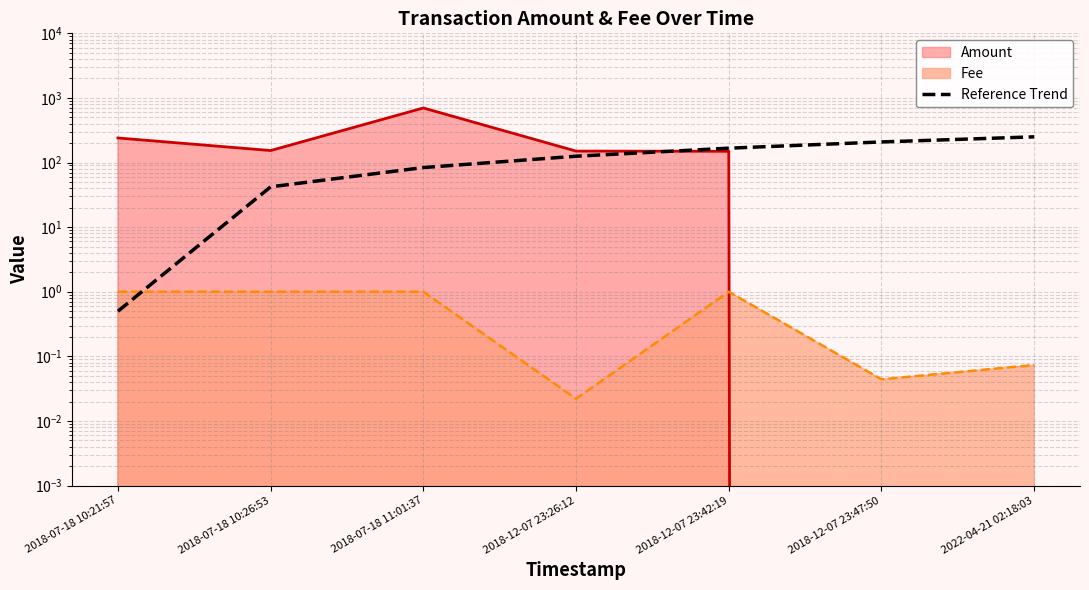

What is the smallest value displayed?

0.5